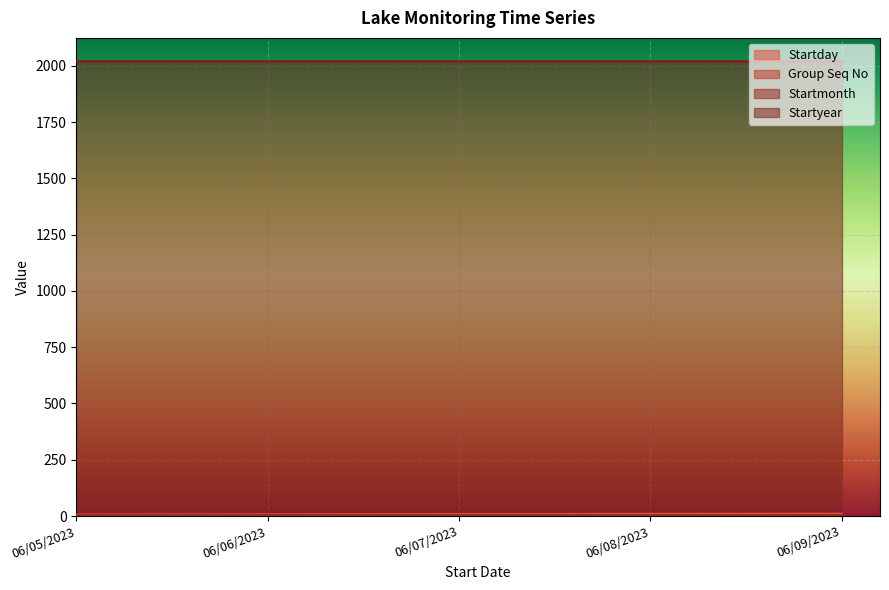

What is the value of the Startmonth point at the 3rd from the left?

6